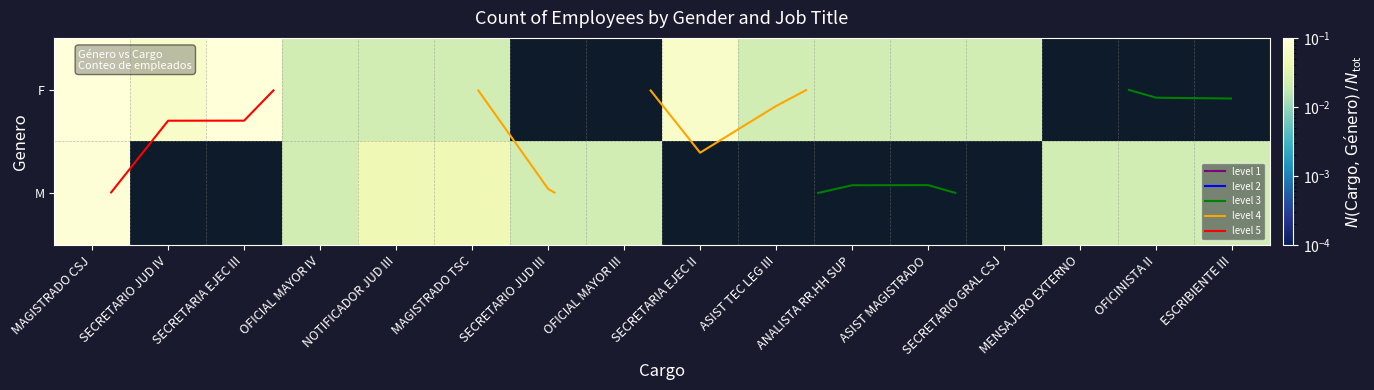

Is it true that M equals 0.1 at NOTIFICADOR JUD III?

False